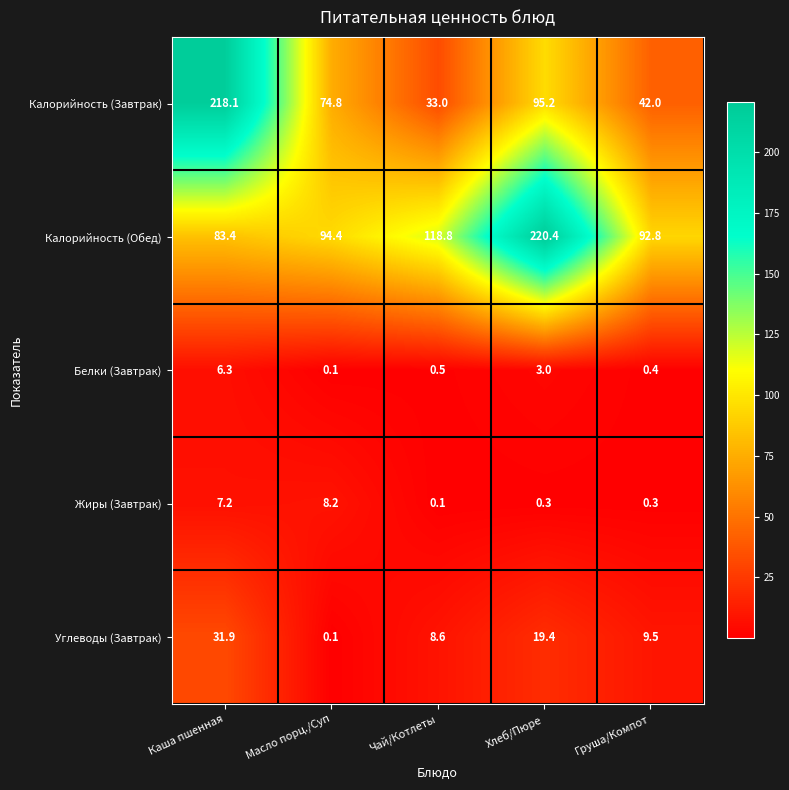

What is the sum of the Калорийность (Завтрак) values at Чай/Котлеты and Хлеб/Пюре?

128.2